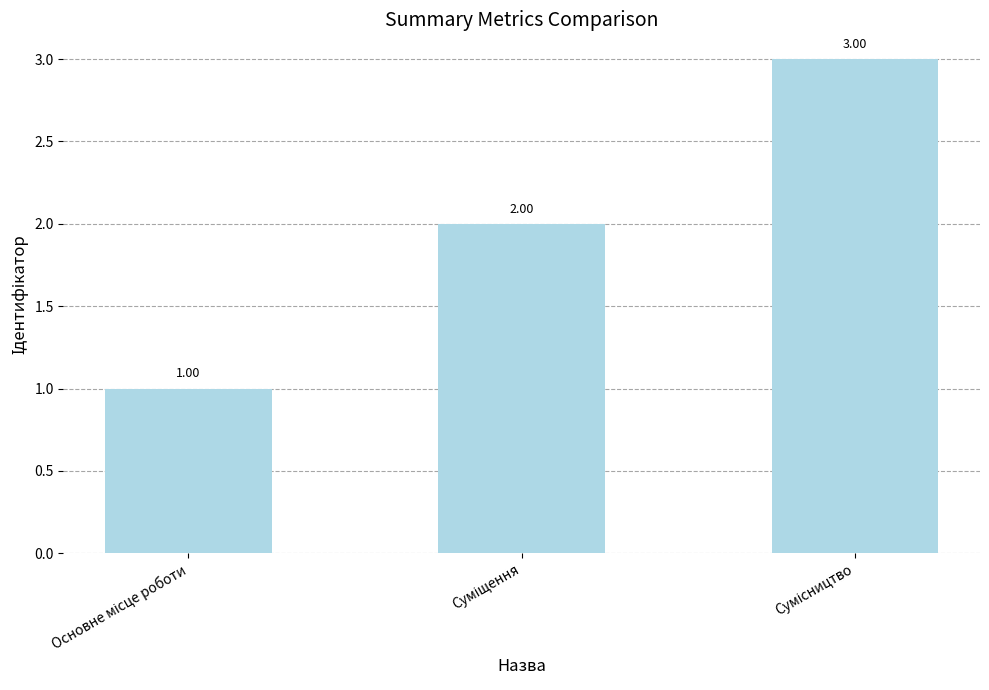

Count the values in the range 1 to 3.

3